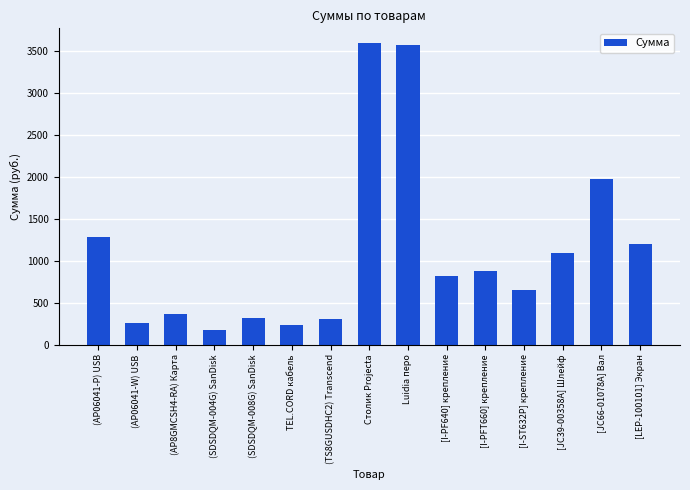

What is the smallest value displayed?

179.1